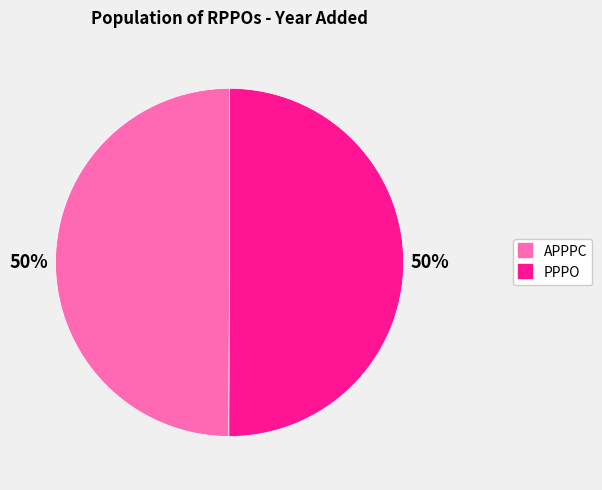

What percentage is the APPPC slice, to the nearest percent?

50%